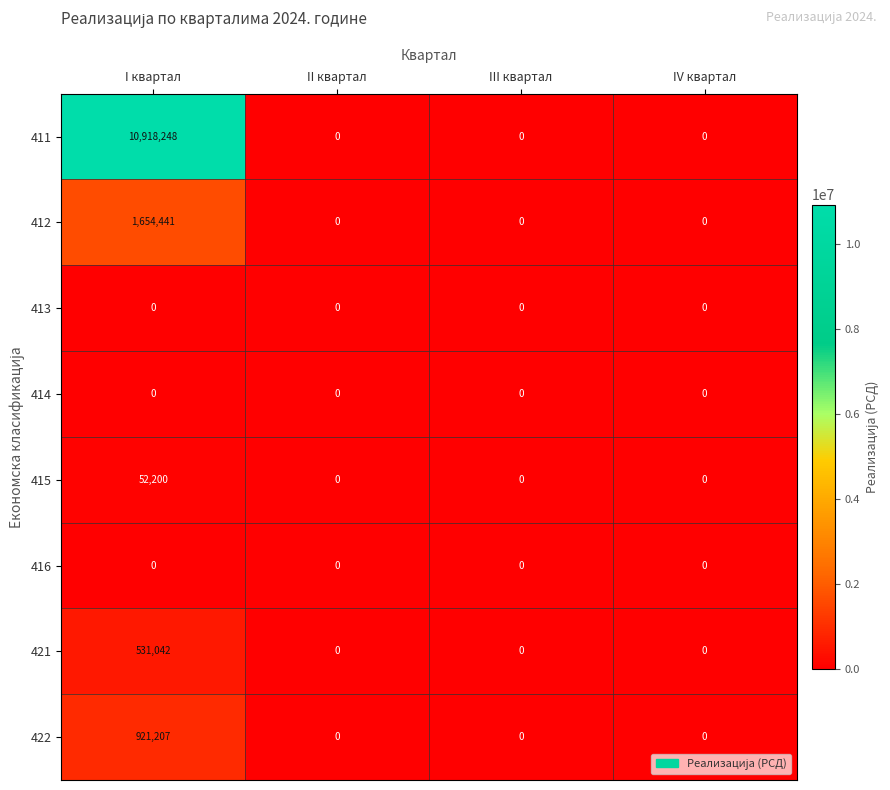

How many data points does each series have?

4